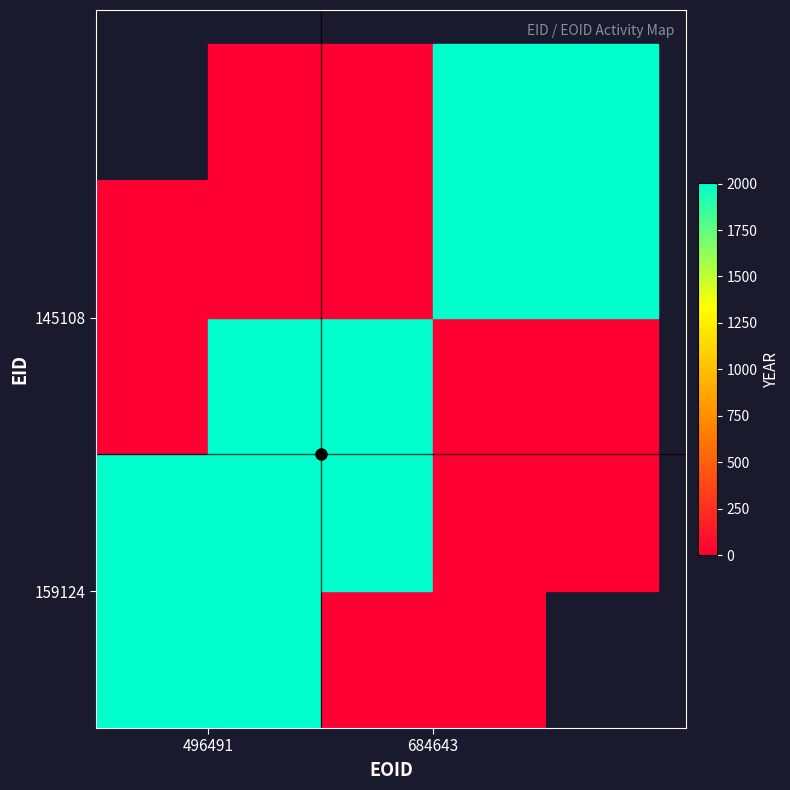

Rank the series at 684643 from highest to lowest value.

145108, 159124